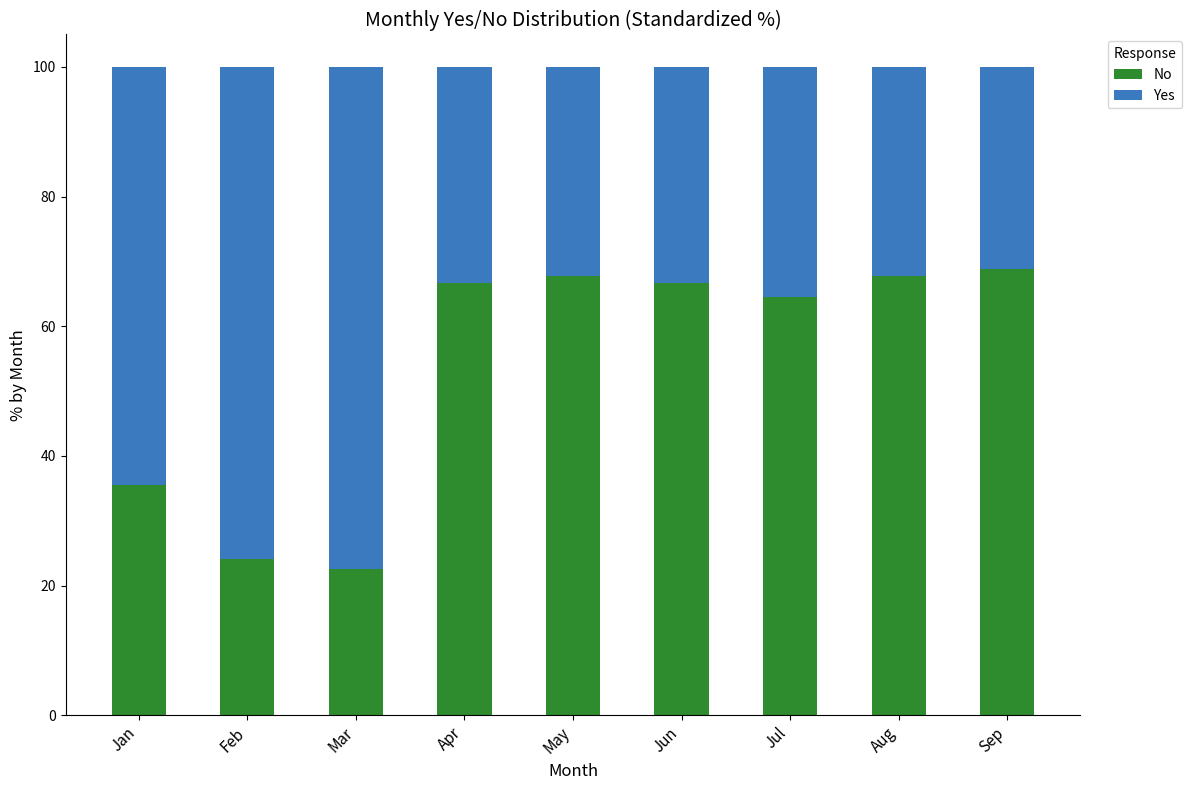

At which label is No closest to 45?

Jan